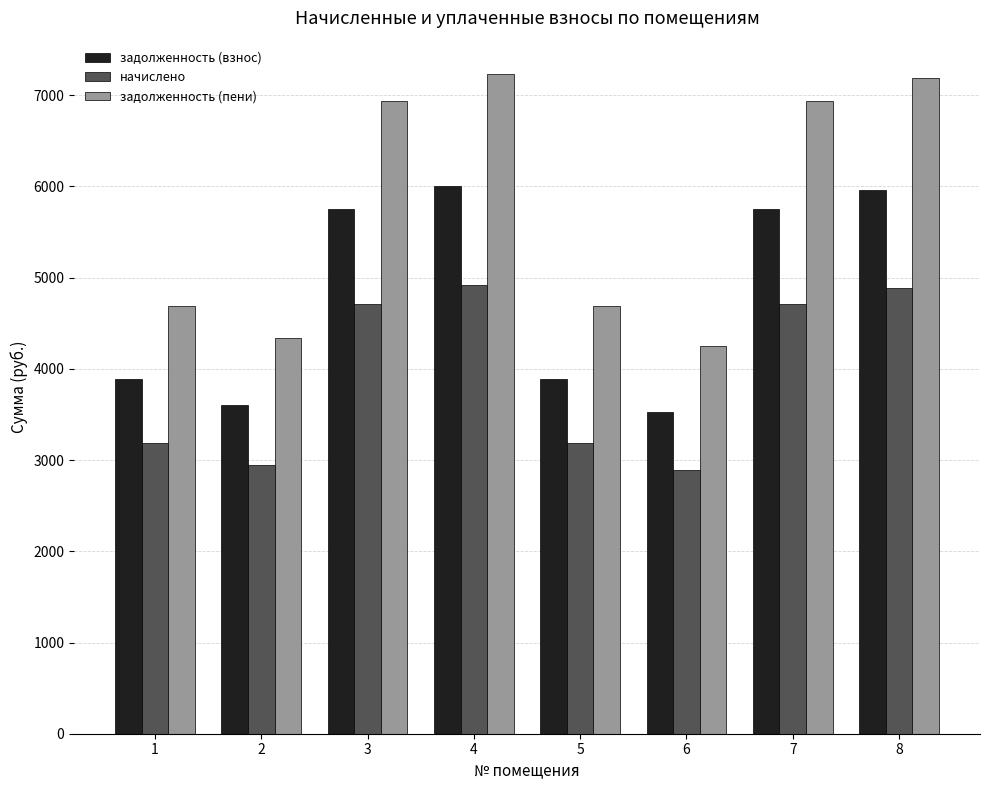

The value of задолженность (взнос) at 4 is 6007.0. True or false?

True